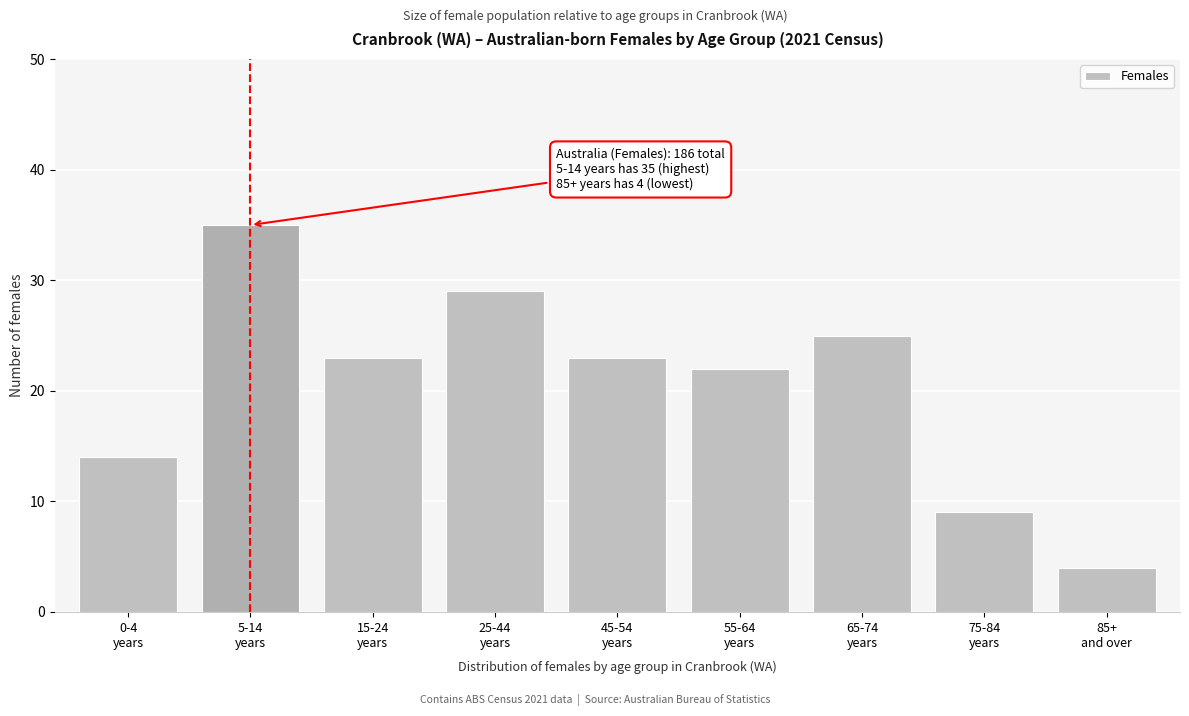

Reading right to left, what are all the values shown in this chart?

4	9	25	22	23	29	23	35	14